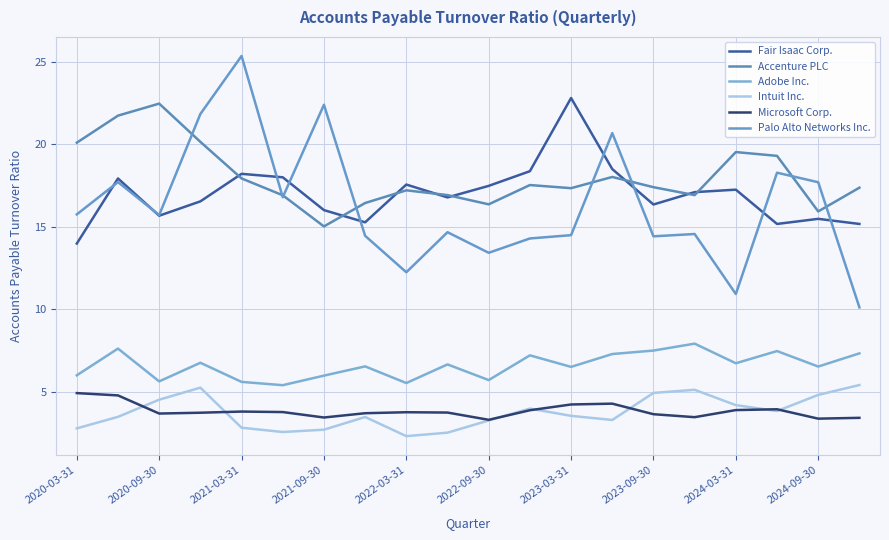

What is the sum of all Adobe Inc. values?

131.9